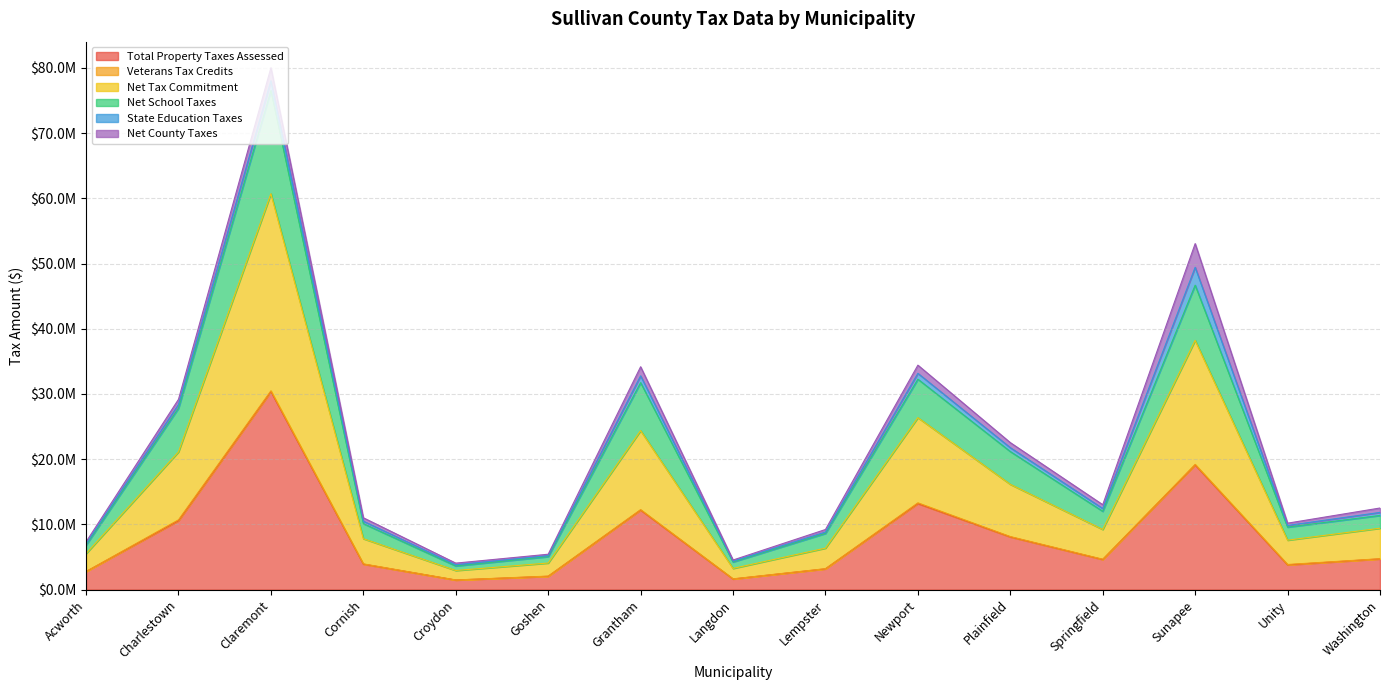

What is the value of the Net School Taxes point at the 13th from the left?

46687629